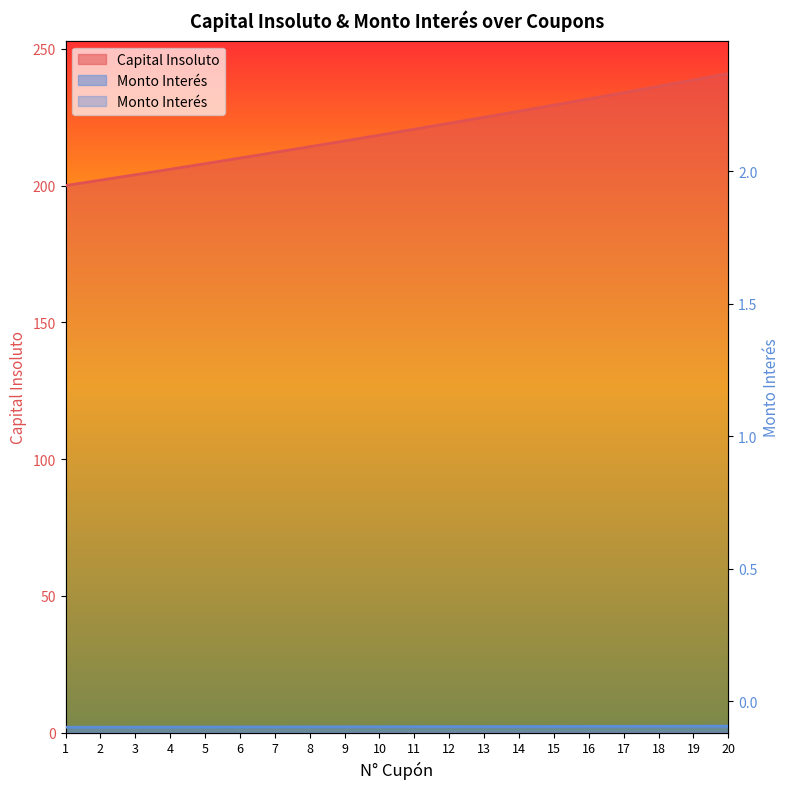

At which category does the chart reach its minimum across all series?

1